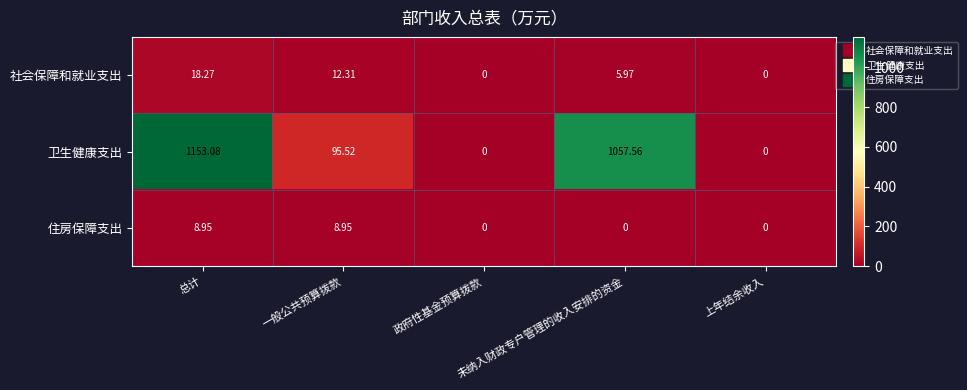

Rank the series by their maximum value, from lowest to highest.

住房保障支出, 社会保障和就业支出, 卫生健康支出